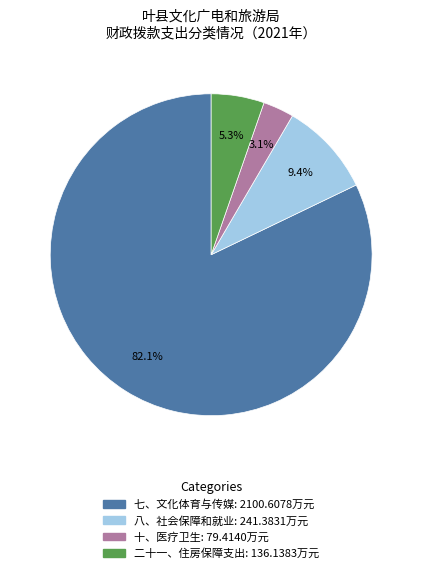

How many segments does this pie chart have?

4